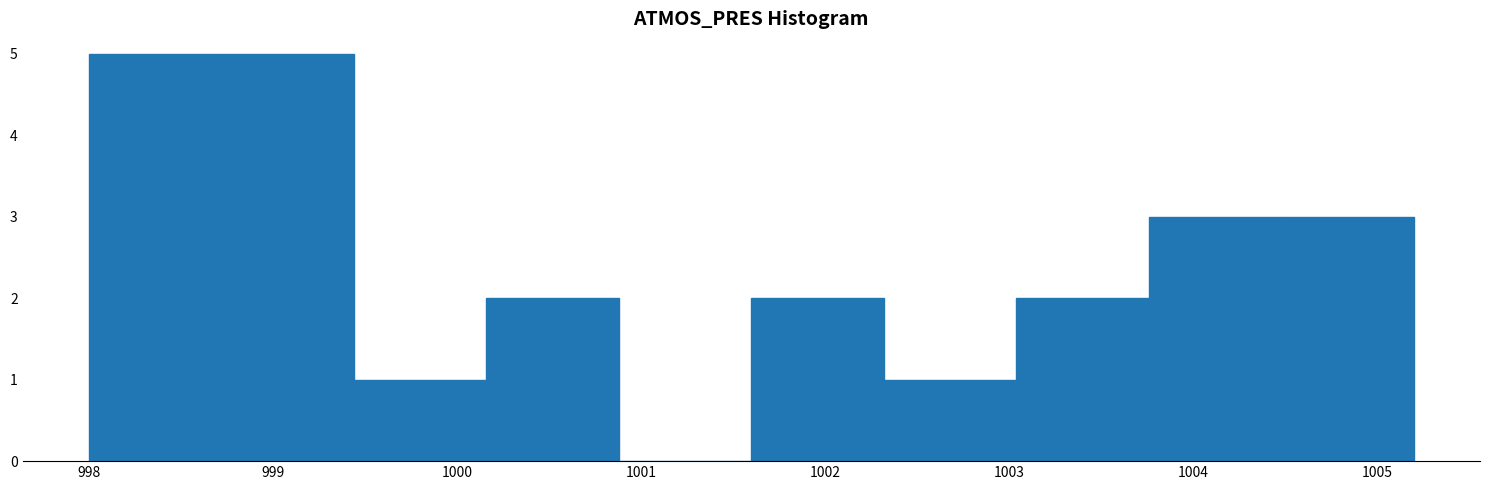

Reading left to right, transcribe this chart: for each bar, give the range it covers on the x-axis and its height. Neither the bar edges nor the heights are printed on the chart, so give them approximately, as read against the axes.

998.00 to 998.72: 5
998.72 to 999.44: 5
999.44 to 1000.16: 1
1000.16 to 1000.88: 2
1000.88 to 1001.60: 0
1001.60 to 1002.32: 2
1002.32 to 1003.04: 1
1003.04 to 1003.76: 2
1003.76 to 1004.48: 3
1004.48 to 1005.20: 3